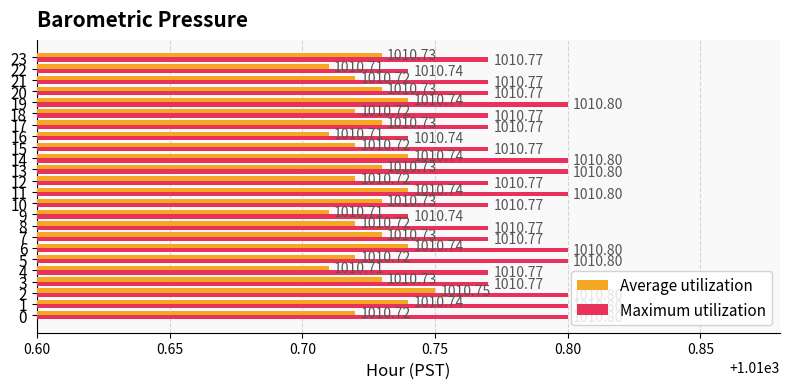

Which series has the widest spread of values?

Maximum utilization